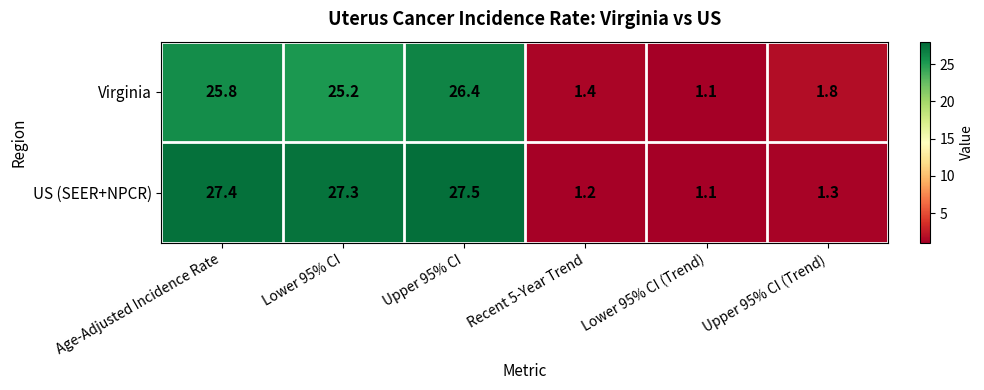

Which category has the lowest value across all series?

Lower 95% CI (Trend)